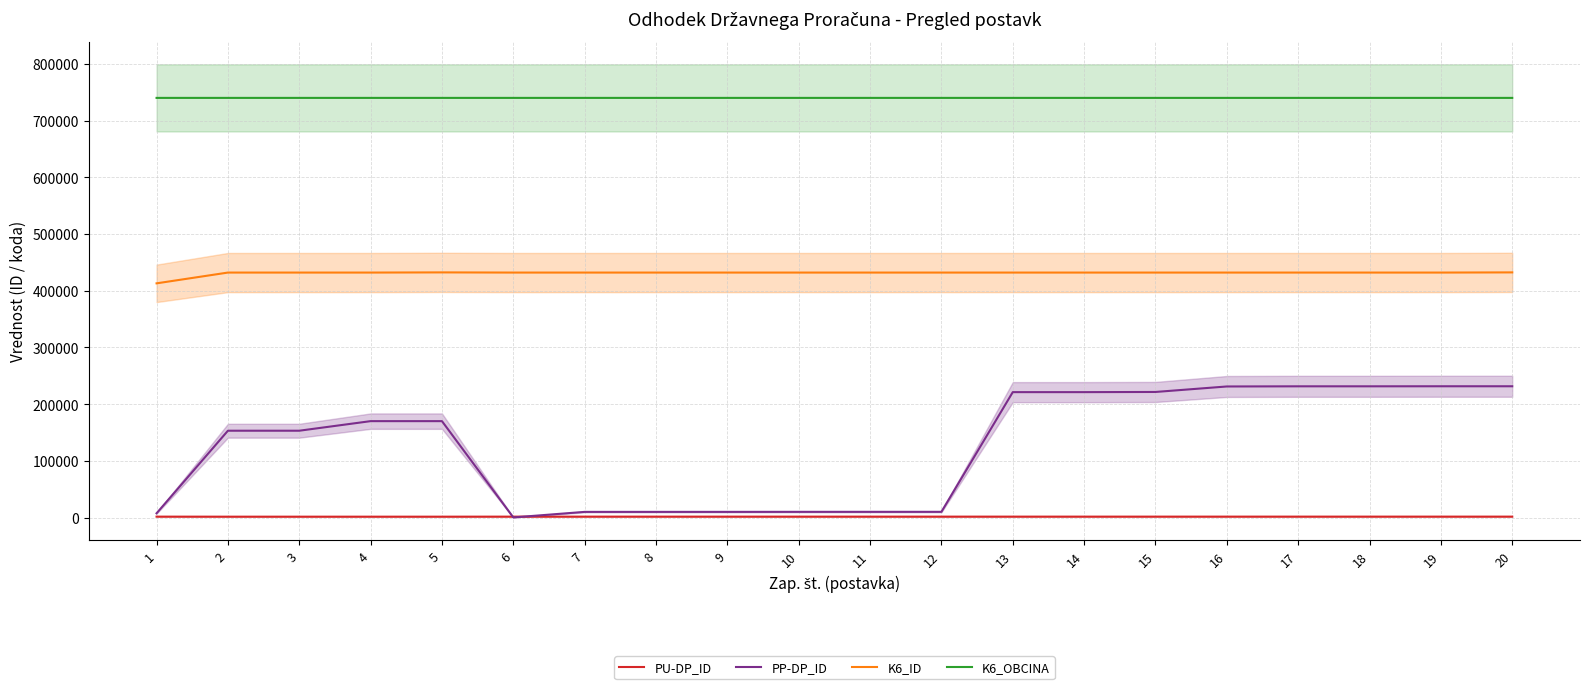

What are all the series names shown in the legend?

PU-DP_ID, PP-DP_ID, K6_ID, K6_OBCINA